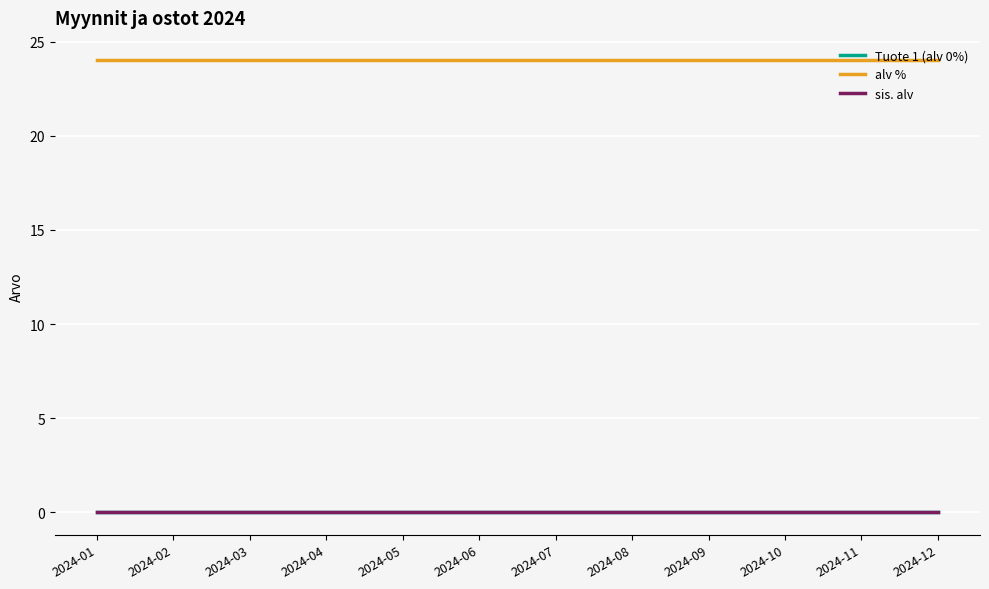

Is this an area chart (filled region under the line)?

No